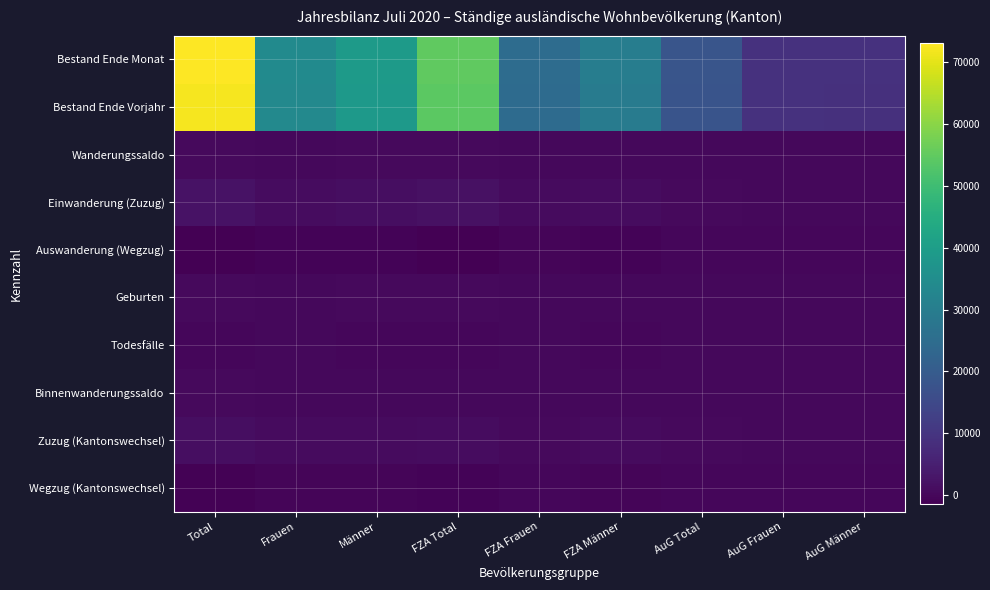

At which category does the chart reach its peak across all series?

Total